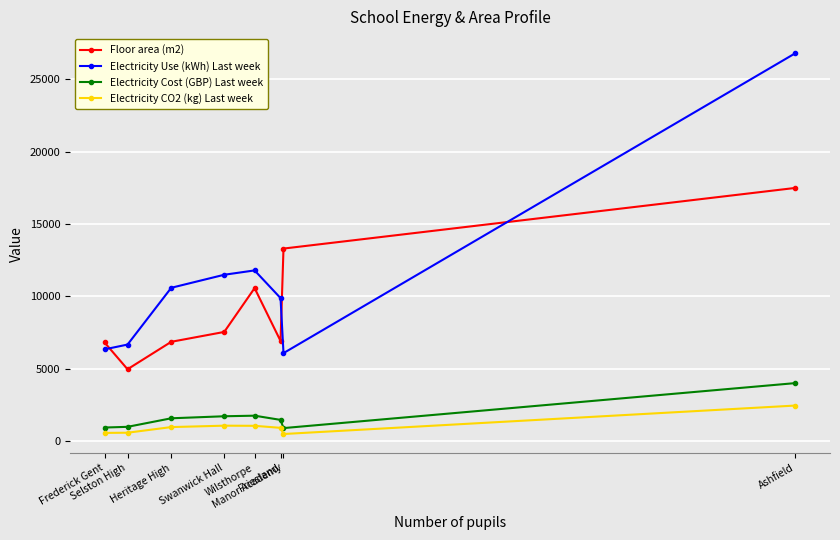

What is the label of the 3rd point from the left?

Heritage High